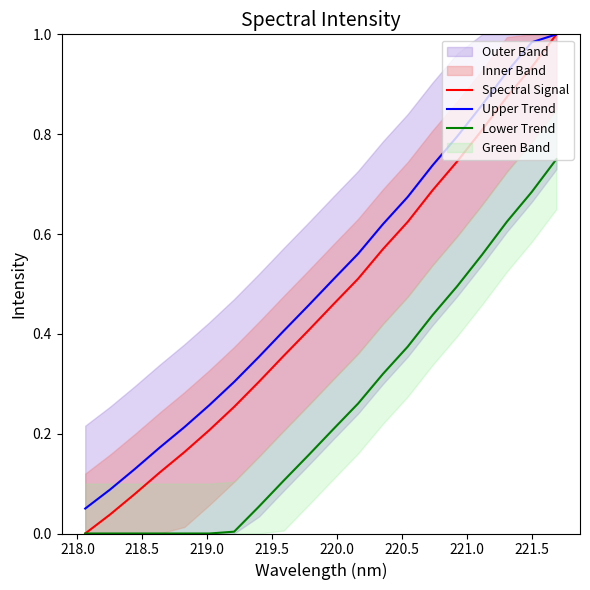

True or false: Upper Trend and Lower Trend cross at least once.

False